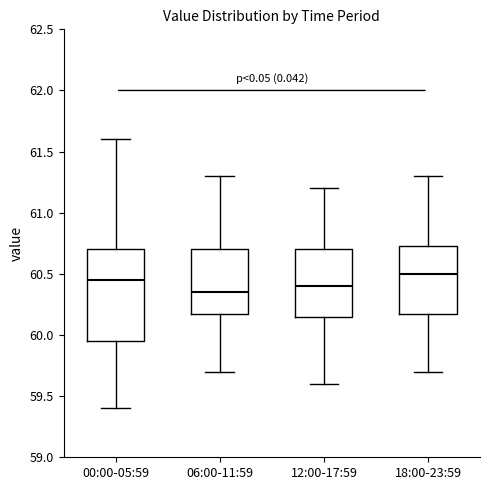

Which box is the tallest, from its lower edge to its upper edge?

00:00-05:59